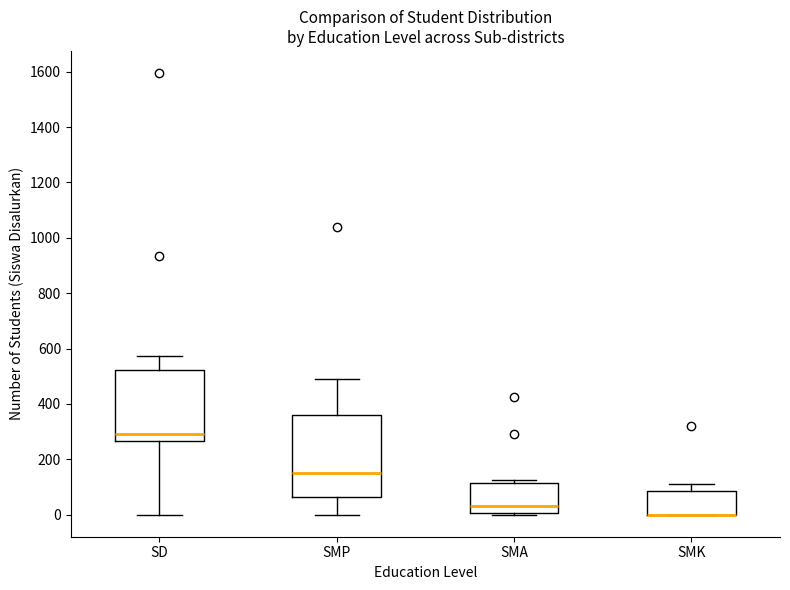

Reading left to right, transcribe this box plot: for each box, give where its median line is, the range the box spans, and where its two whiskers end, as read against the y-axis. The values are not printed on the chart, so give them approximately, as read against the axis.

SD: median 280, box 260 to 520, whiskers 0 to 580
SMP: median 160, box 60 to 360, whiskers 0 to 500
SMA: median 40, box 0 to 120, whiskers 0 to 120 (just above the box's upper edge)
SMK: median 0 (drawn on the box's lower edge), box 0 to 80, whiskers 0 to 120